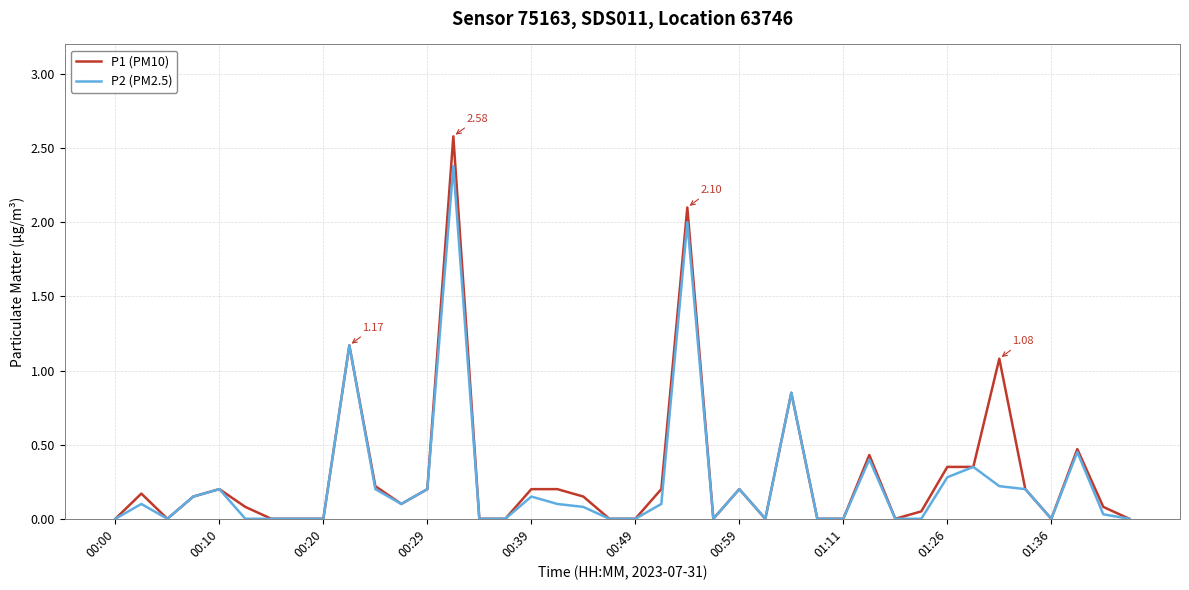

Which series has the largest range (max minus min)?

P1 (PM10)